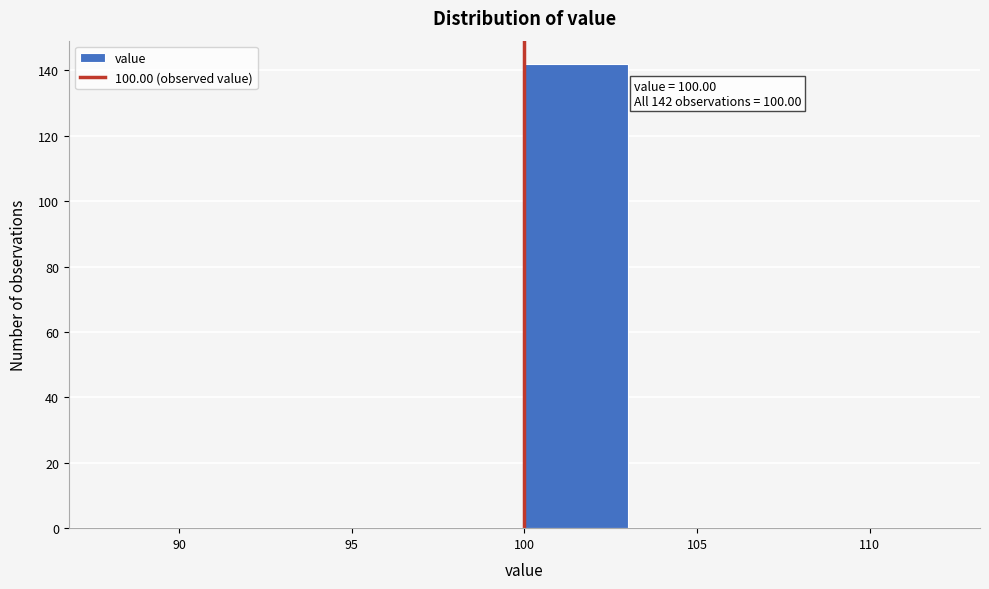

Which range on the x-axis has the tallest bar?

100 to 103